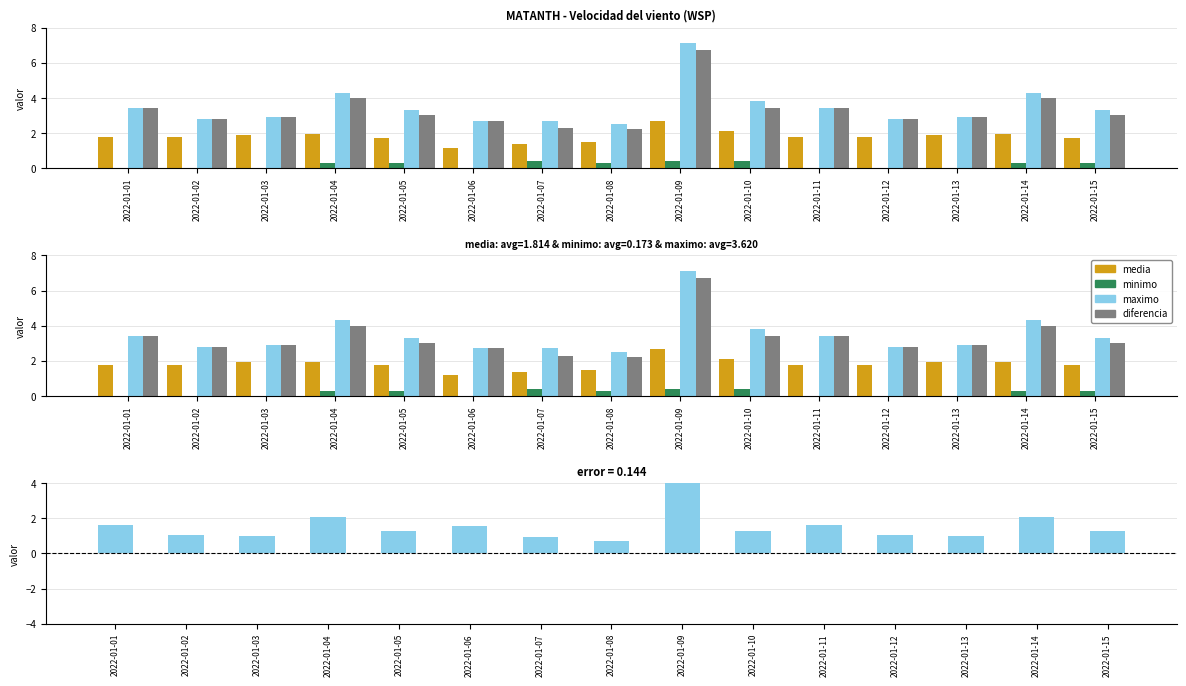

Does the chart contain any negative values?

No